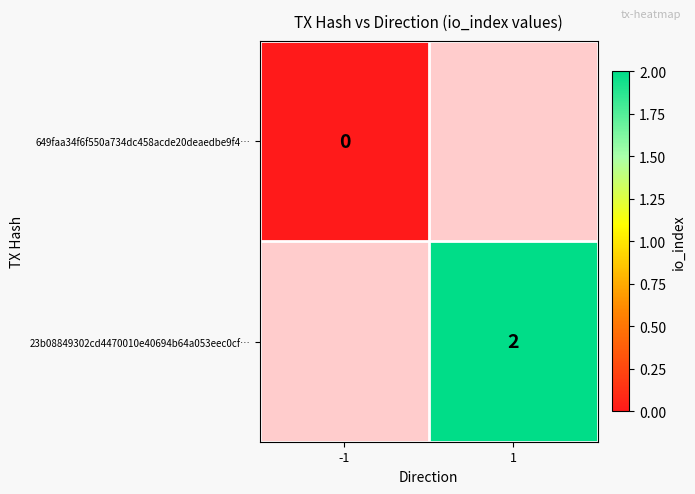

The 23b08849302cd4470010e40694b64a053eec0cf… series shows 3.2 at 1. True or false?

False